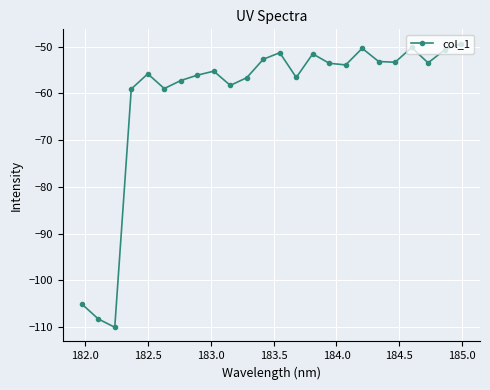

Does the chart have visible grid lines?

Yes